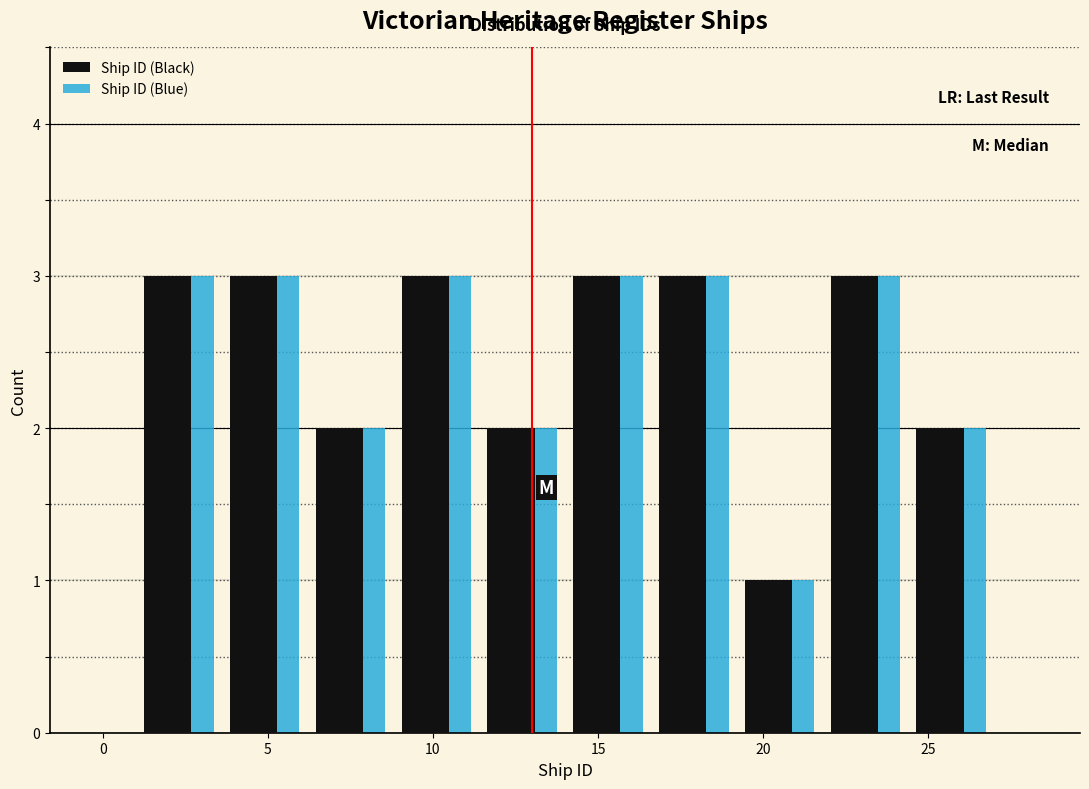

Reading left to right, transcribe this chart: for each range on the x-axis, give the height of each series' bar. Neither the bar edges nor the heights are printed on the chart, so give them approximately, as read against the axes.

1.0 to 3.6: Ship ID (Black)=3	Ship ID (Blue)=3
3.6 to 6.2: Ship ID (Black)=3	Ship ID (Blue)=3
6.2 to 8.8: Ship ID (Black)=2	Ship ID (Blue)=2
8.8 to 11.4: Ship ID (Black)=3	Ship ID (Blue)=3
11.4 to 14.0: Ship ID (Black)=2	Ship ID (Blue)=2
14.0 to 16.6: Ship ID (Black)=3	Ship ID (Blue)=3
16.6 to 19.2: Ship ID (Black)=3	Ship ID (Blue)=3
19.2 to 21.8: Ship ID (Black)=1	Ship ID (Blue)=1
21.8 to 24.4: Ship ID (Black)=3	Ship ID (Blue)=3
24.4 to 27.0: Ship ID (Black)=2	Ship ID (Blue)=2